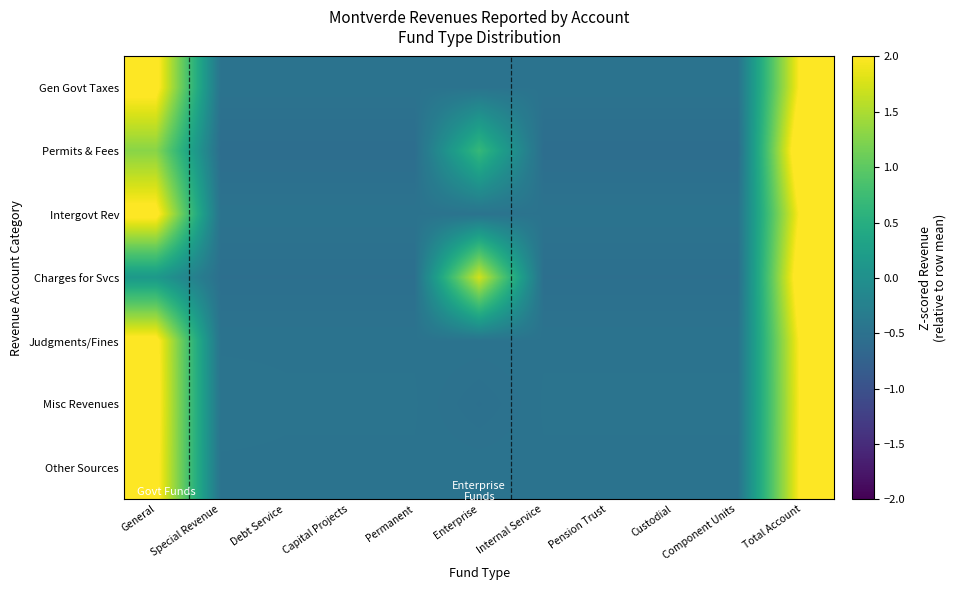

Count the number of categories in the chart.

11